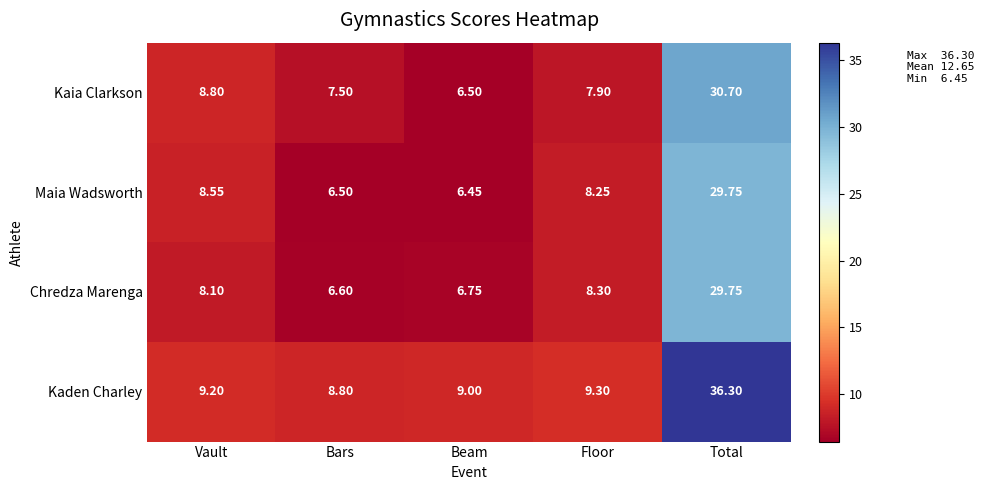

Rank the categories by Maia Wadsworth value from highest to lowest.

Total, Vault, Floor, Bars, Beam